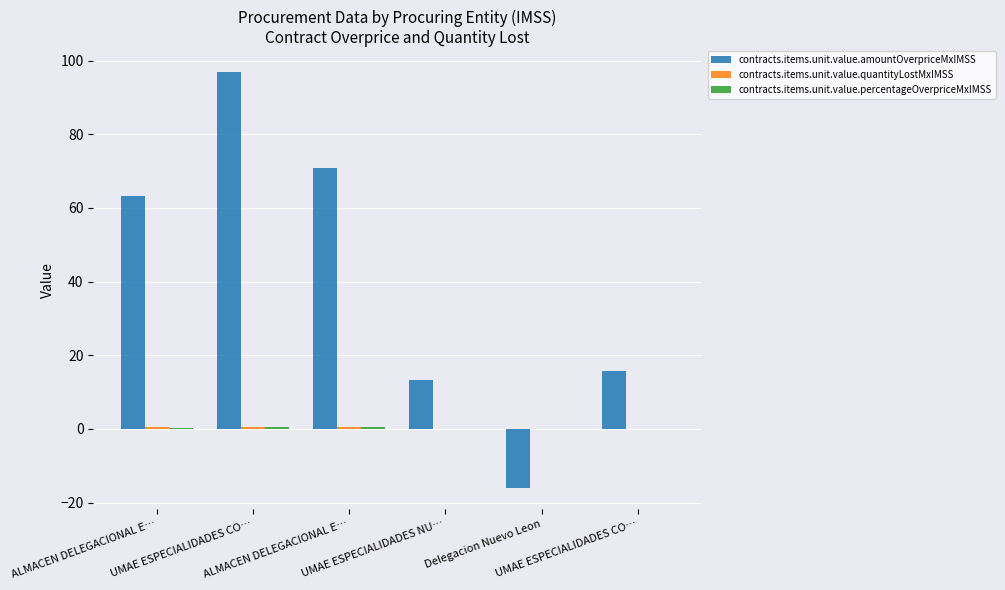

Count the number of categories in the chart.

6